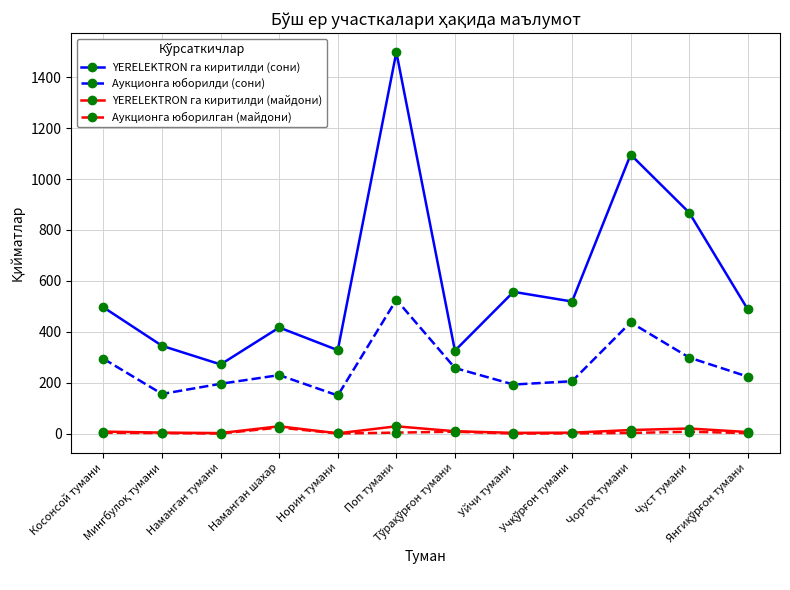

True or false: Аукционга юборилган (майдони) and YERELEKTRON га киритилди (сони) cross at least once.

False